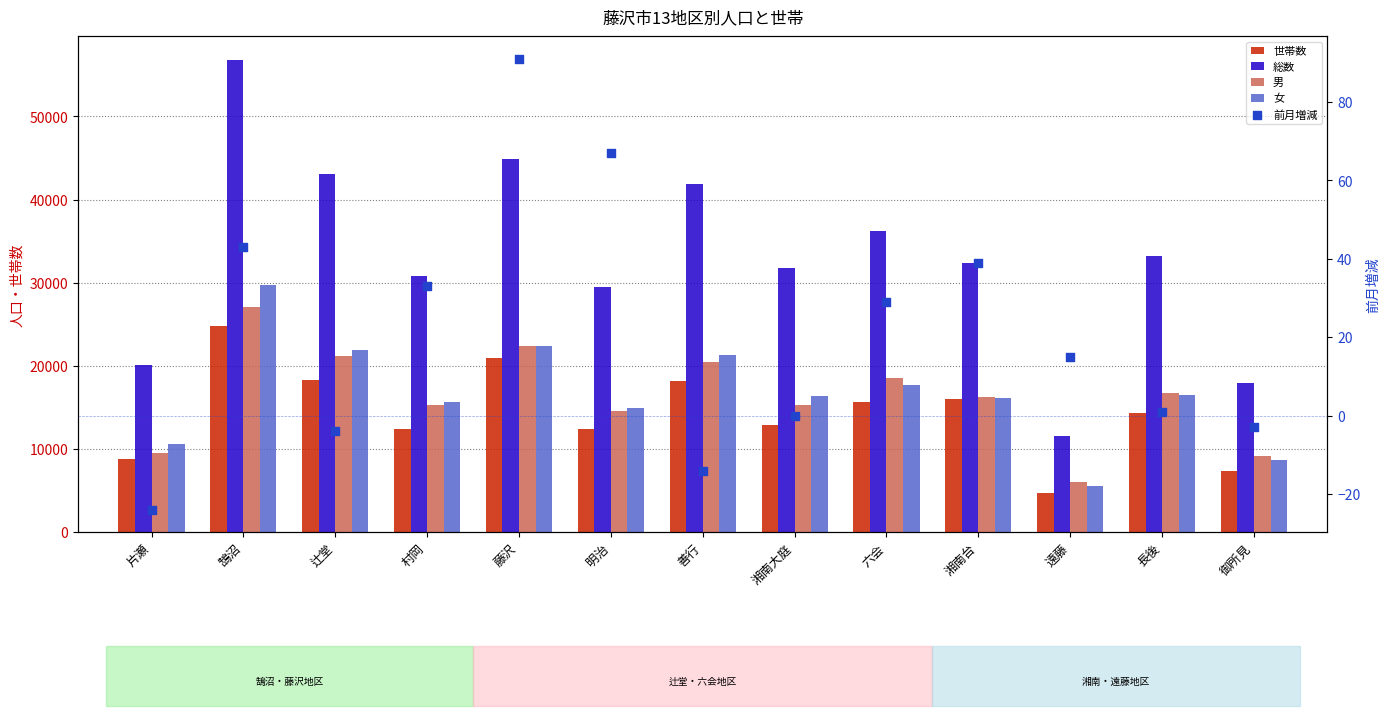

Is the value of 前月増減 at 善行 greater than the value of 世帯数 at 六会?

No